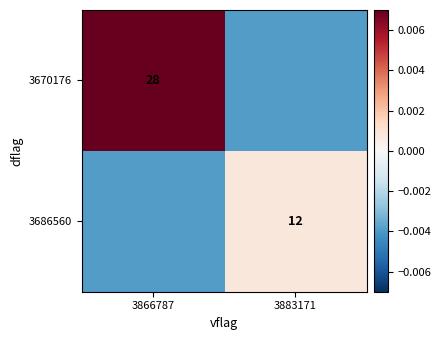

List the series in order of their peak value, lowest first.

3686560, 3670176